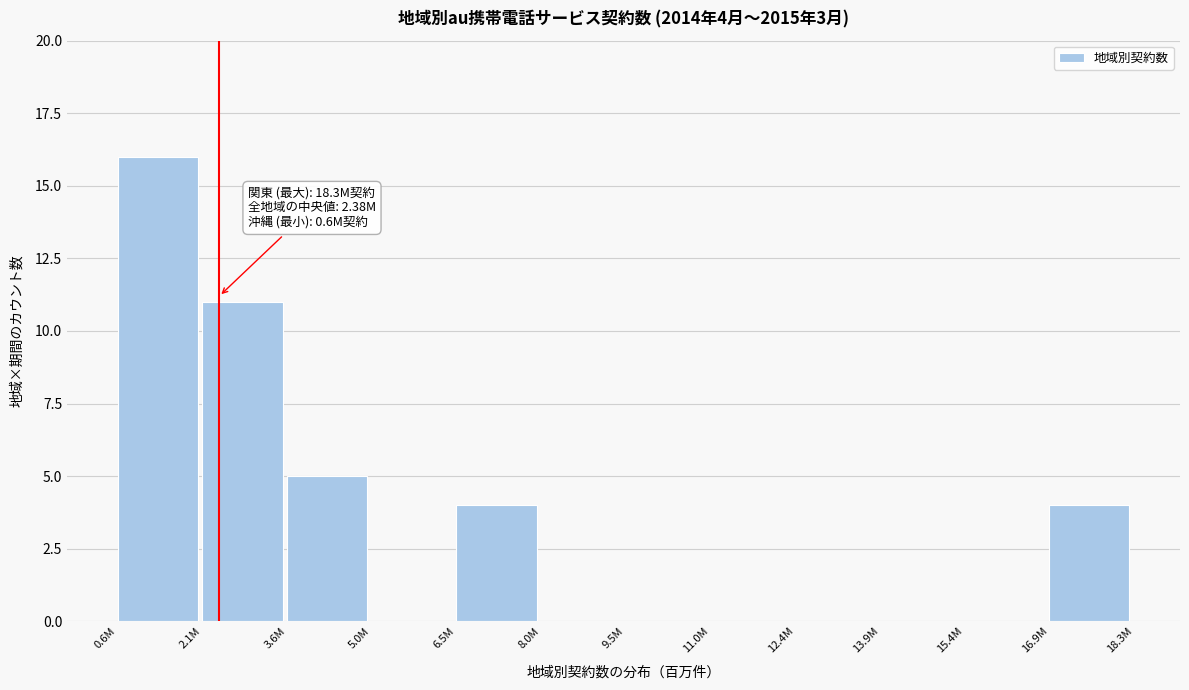

Reading left to right, extract all data points from this chart.

0.6M=16	2.1M=11	3.6M=5	5.0M=0	6.5M=4	8.0M=0	9.5M=0	11.0M=0	12.4M=0	13.9M=0	15.4M=0	16.9M=4